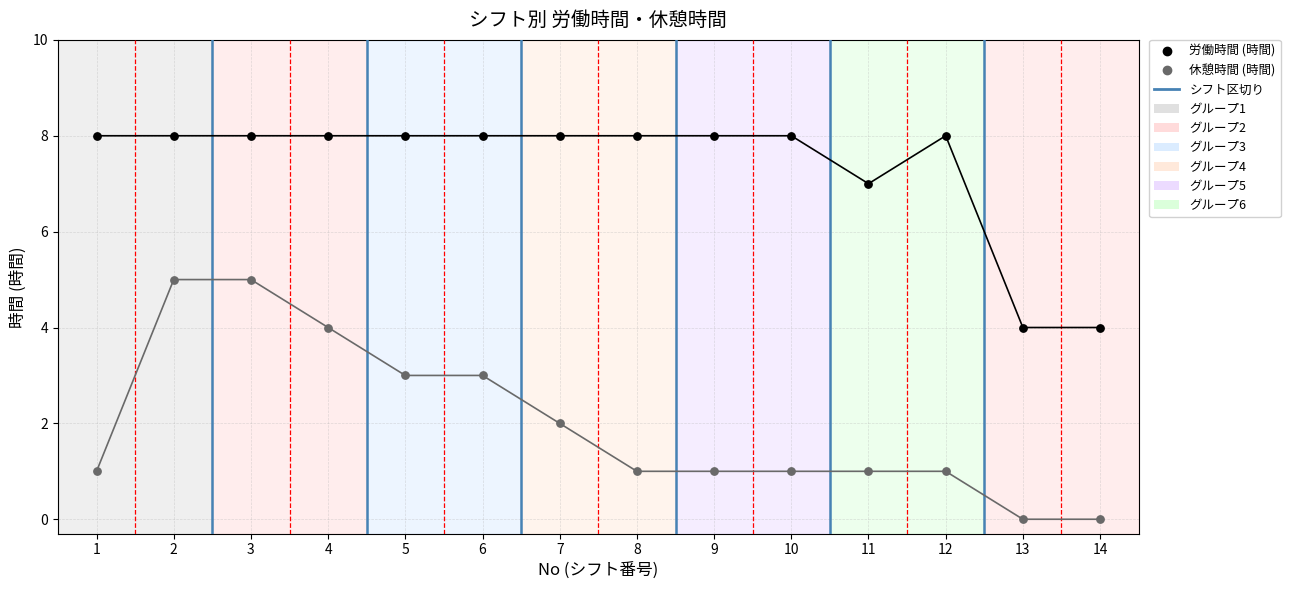

What is the total value across all series at 9?

9